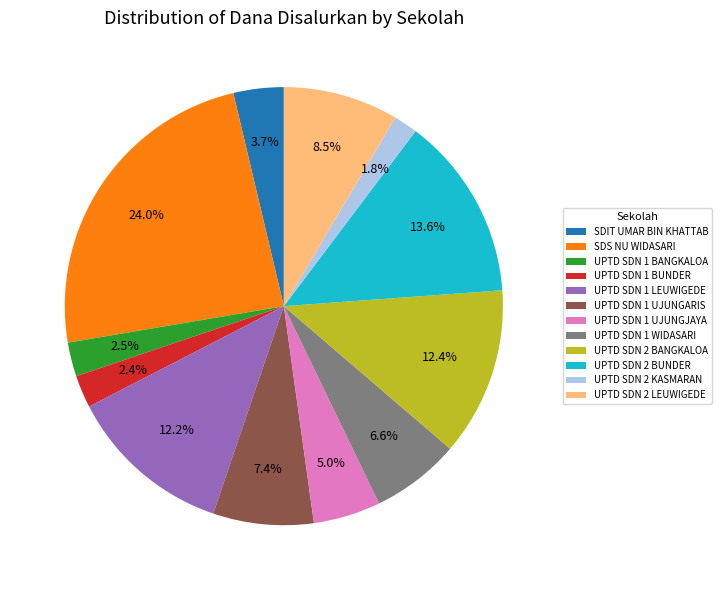

Combined, what portion of the pie is UPTD SDN 2 BANGKALOA and UPTD SDN 2 KASMARAN?

14.2%